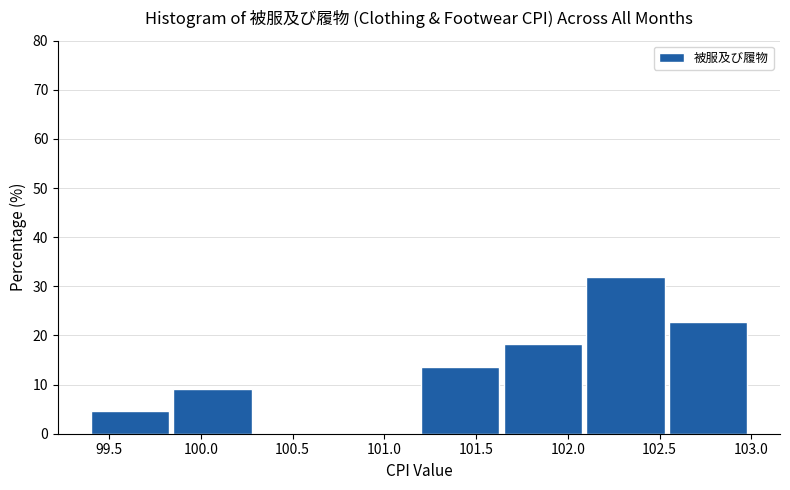

What is the height of the bar covering 102.55 to 103.00 on the x-axis? The values are not printed on the chart, so give them approximately, as read against the axis.

23